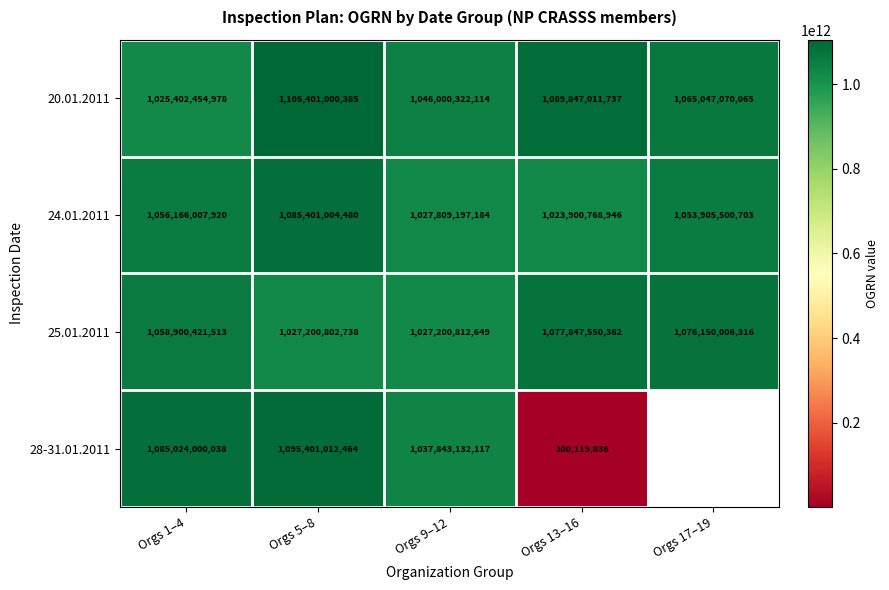

What is the average value of the 24.01.2011 series?

1049436495847